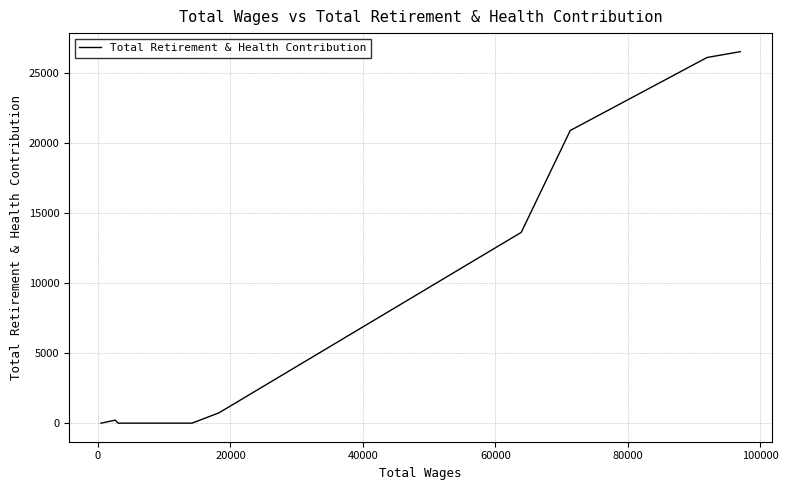

What is the maximum value shown in the chart?

26544